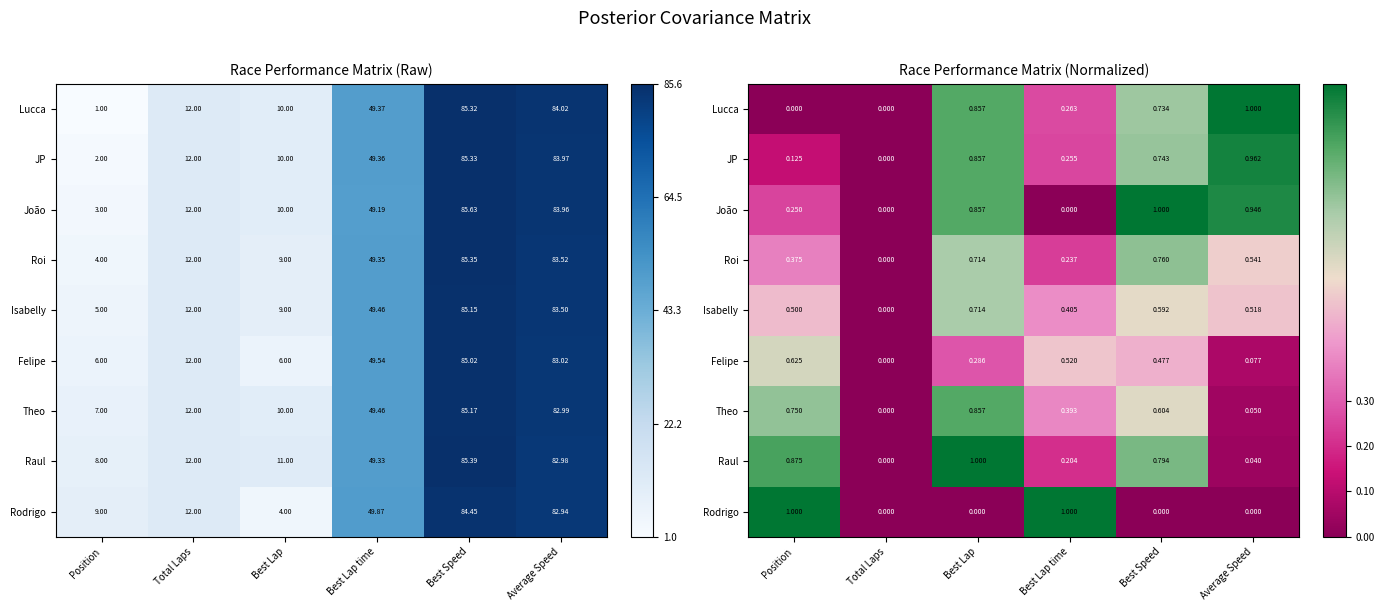

Count the number of data series in this chart.

9